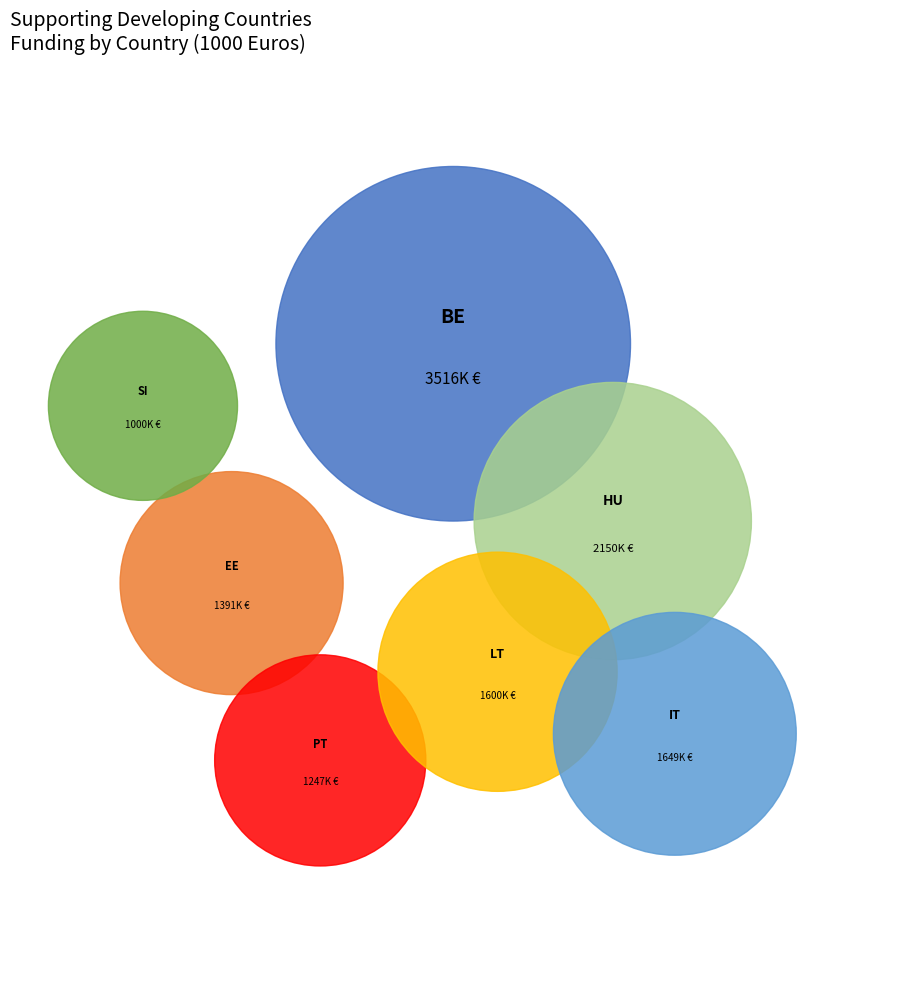

True or false: HU accounts for 17% of the total.

True